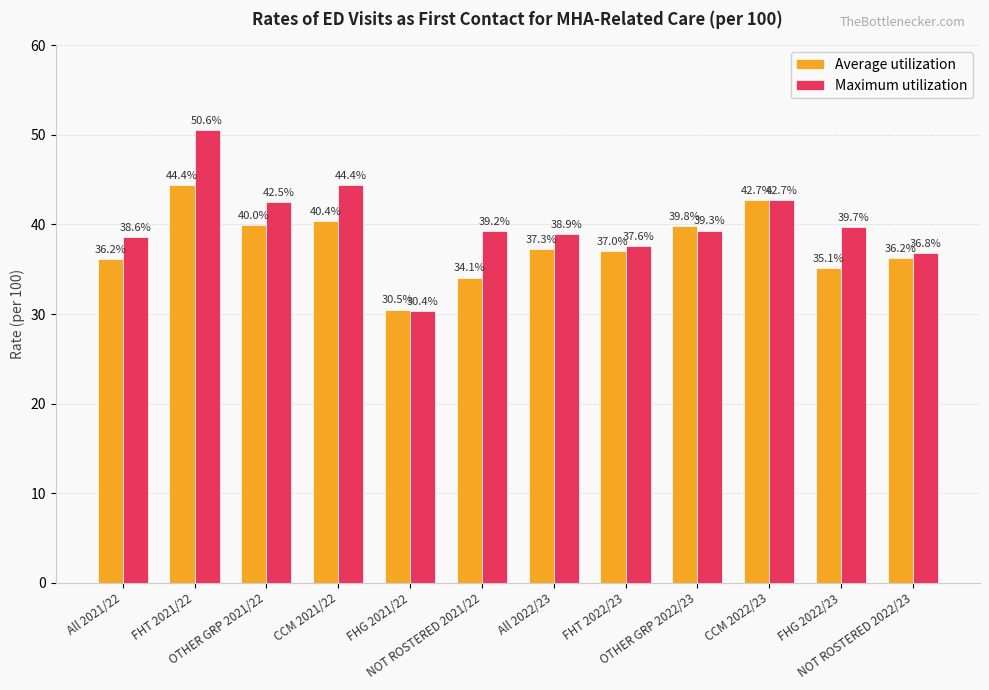

How many groups of bars are there?

12